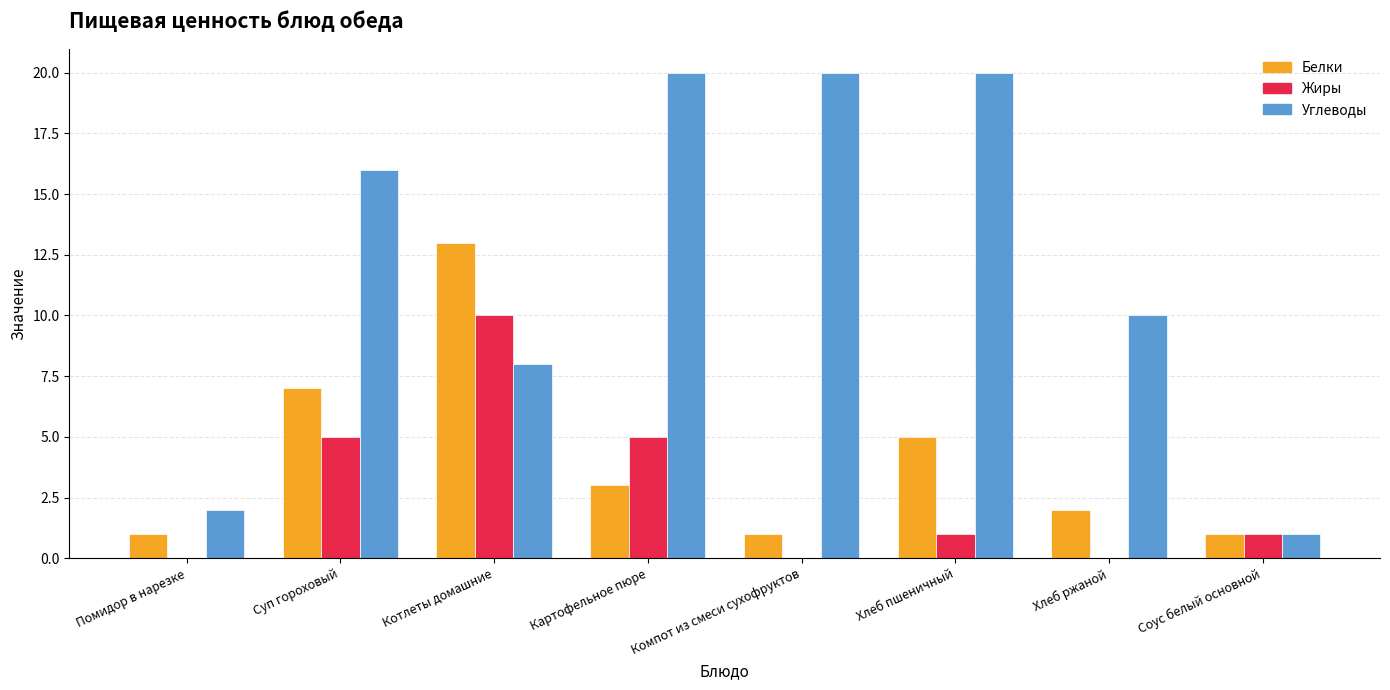

Are the bars grouped side by side (vs. stacked)?

Yes